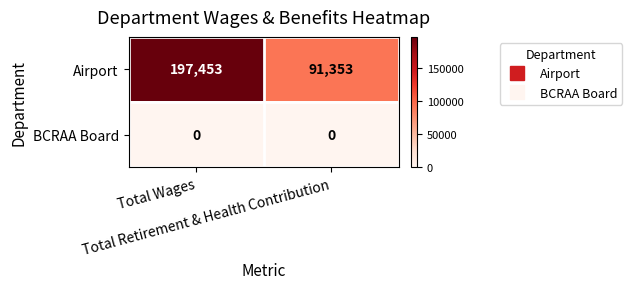

What is the difference between the maximum and minimum values in the Airport series?

106100